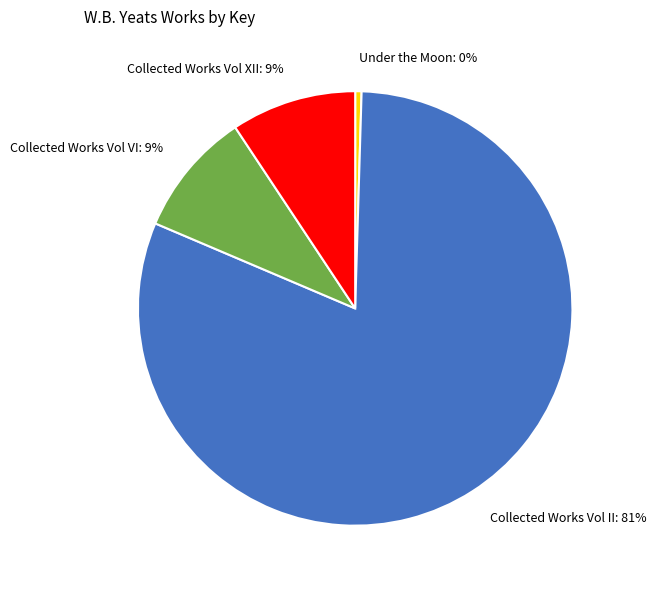

Count the number of slices in the pie.

4